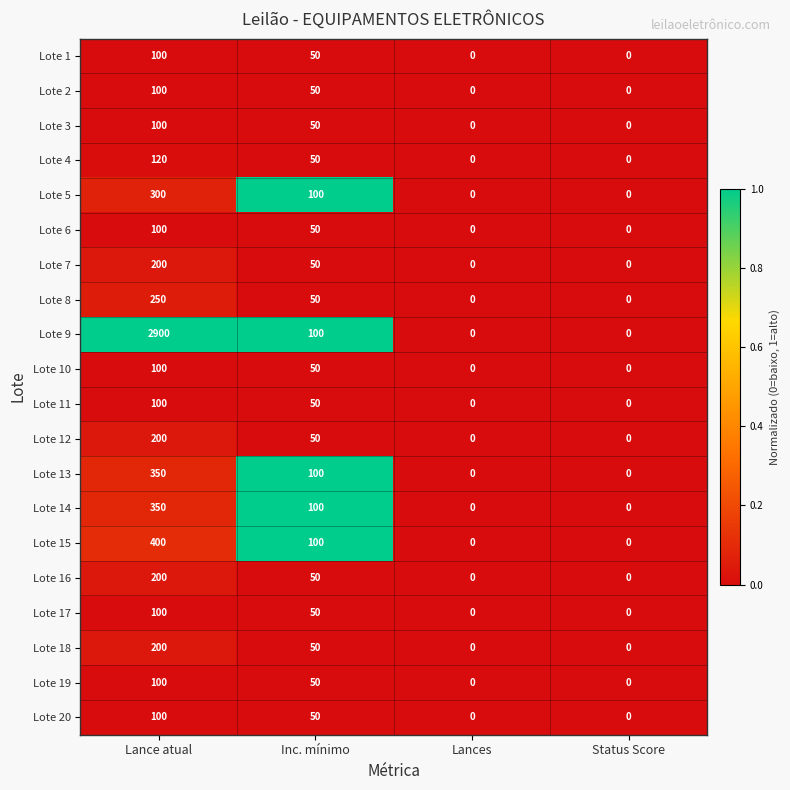

What is the greatest value displayed?

2900